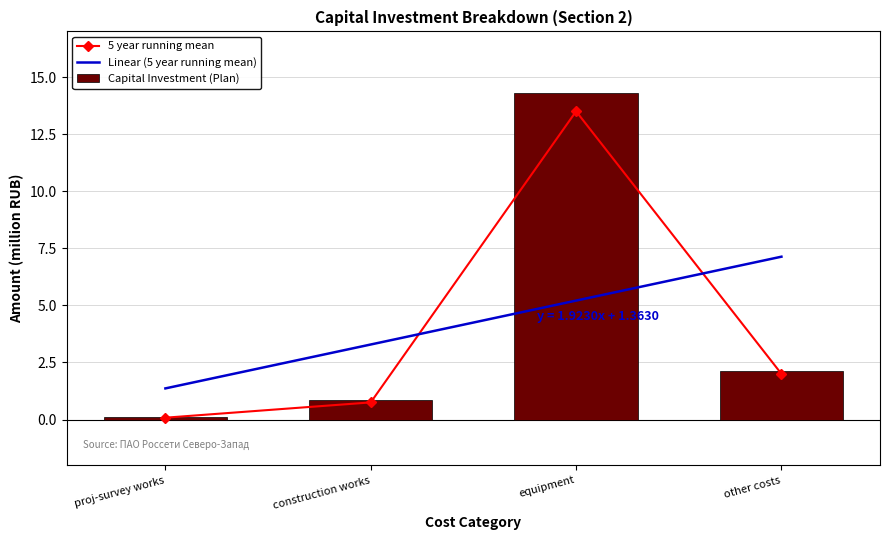

What is the sum of all Capital Investment (Plan) values?

17.4